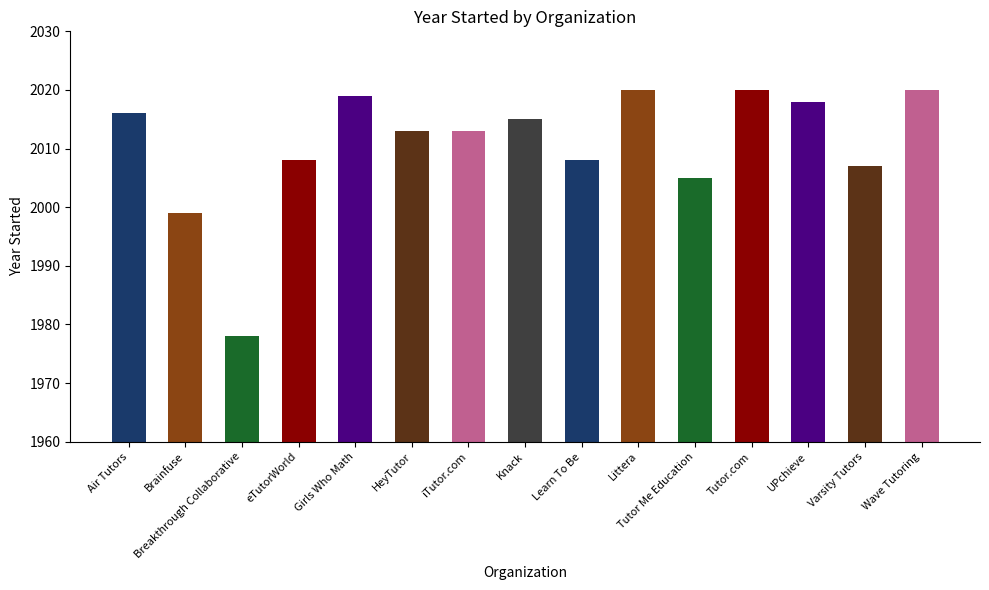

What value does the data have at Learn To Be, to the nearest 5?

2010